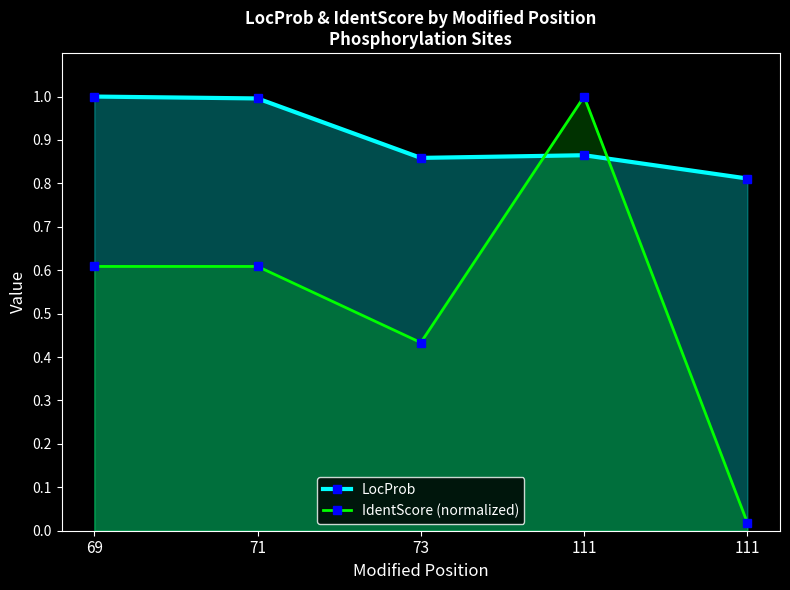

Does the chart display data point markers on the line(s)?

Yes